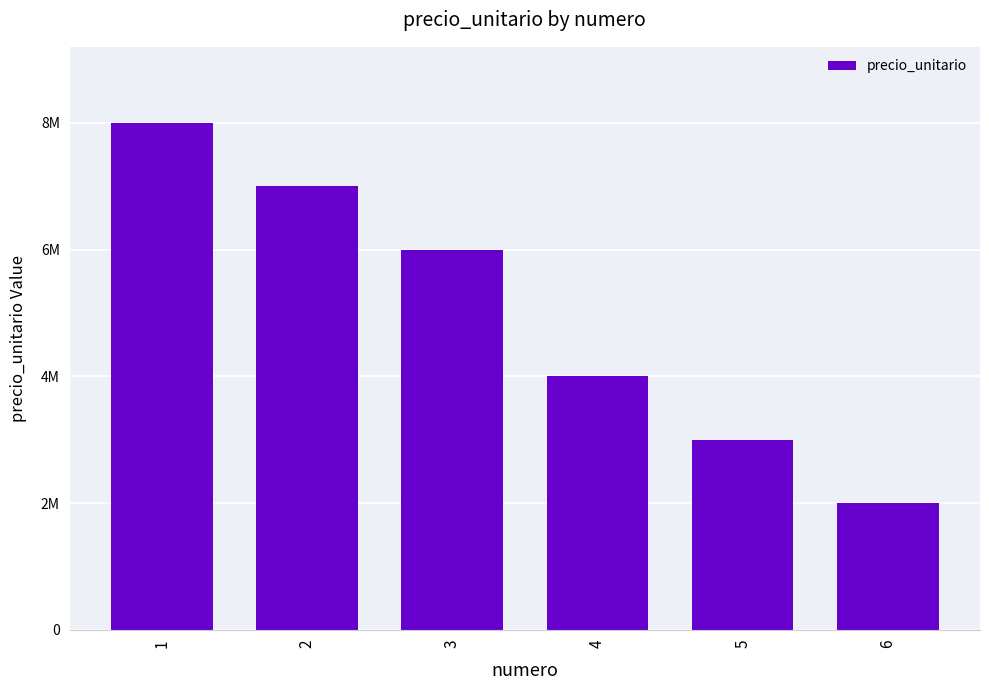

What is the maximum value shown in the chart?

8000000